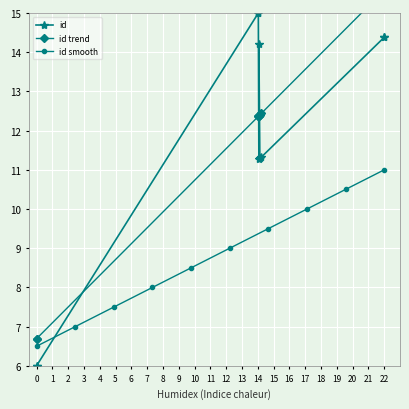

True or false: id smooth has more than 1 interior local peaks.

False